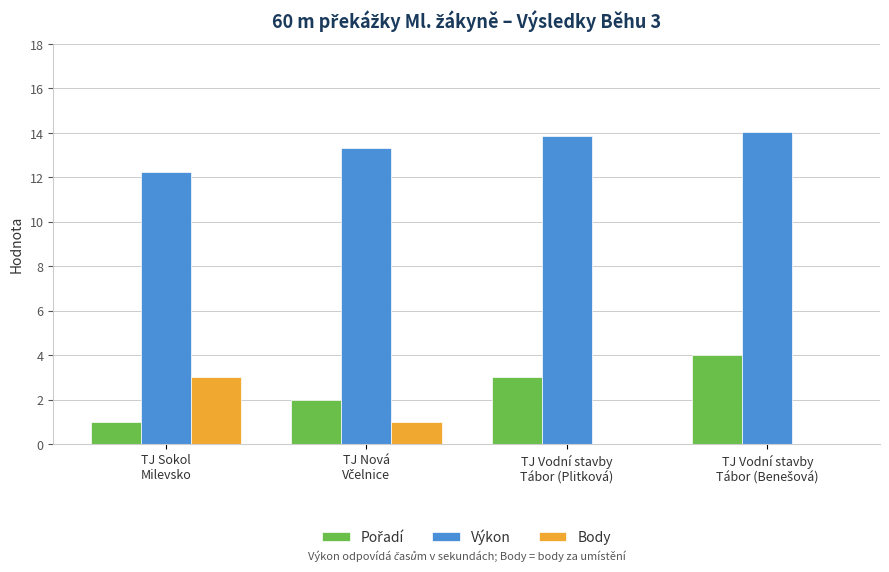

What is the greatest value displayed?

14.1